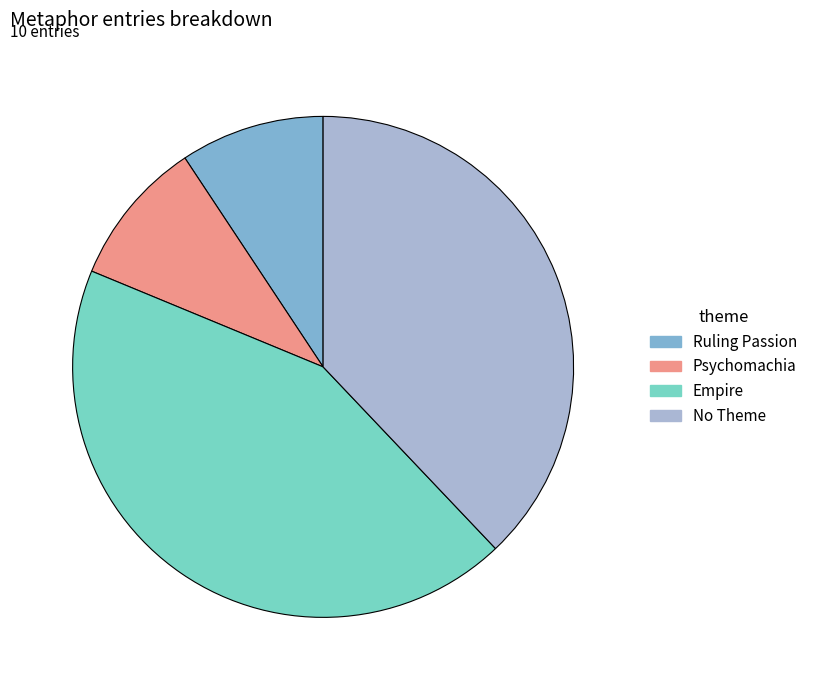

Is there any slice that represents more than half of the pie?

No